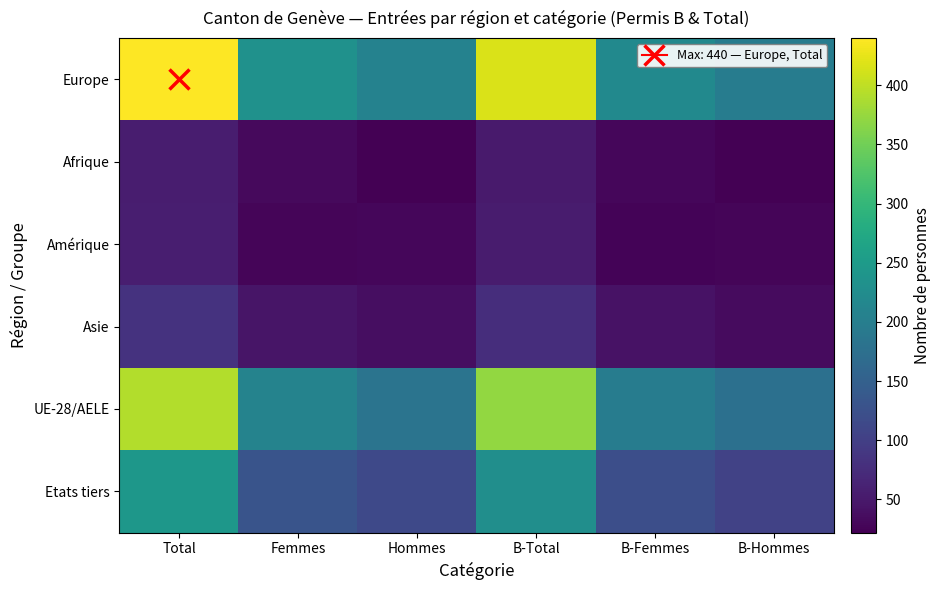

Reading left to right, transcribe all the data shown in this chart.

Europe: Total=440	Femmes=233	Hommes=207	B-Total=417	B-Femmes=220	B-Hommes=197
Afrique: Total=55	Femmes=33	Hommes=22	B-Total=52	B-Femmes=30	B-Hommes=22
Amérique: Total=57	Femmes=27	Hommes=30	B-Total=54	B-Femmes=26	B-Hommes=28
Asie: Total=83	Femmes=45	Hommes=38	B-Total=77	B-Femmes=43	B-Hommes=34
UE-28/AELE: Total=392	Femmes=209	Hommes=183	B-Total=373	B-Femmes=197	B-Hommes=176
Etats tiers: Total=244	Femmes=130	Hommes=114	B-Total=228	B-Femmes=123	B-Hommes=105